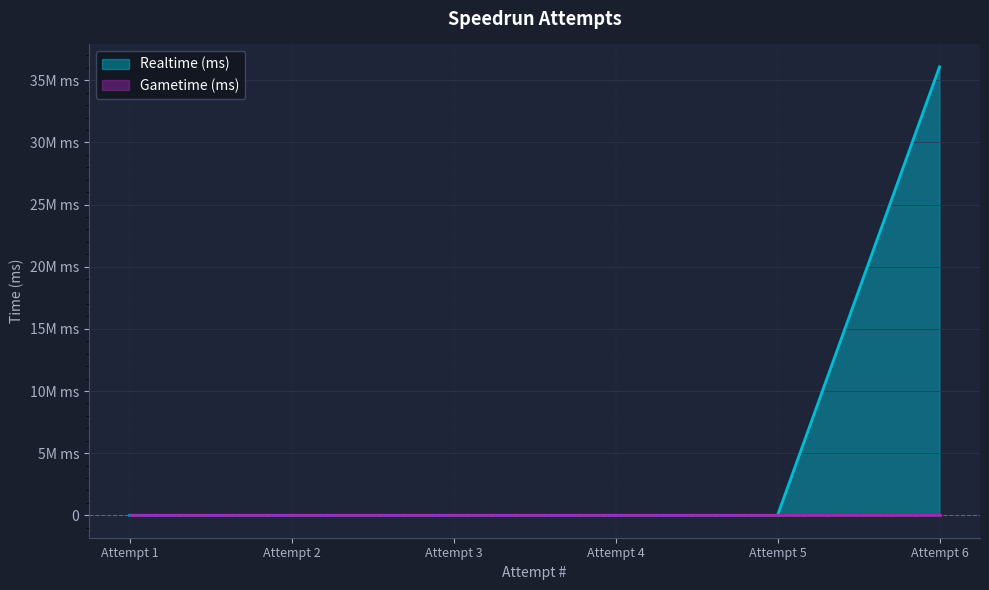

Does the chart display data point markers on the line(s)?

No